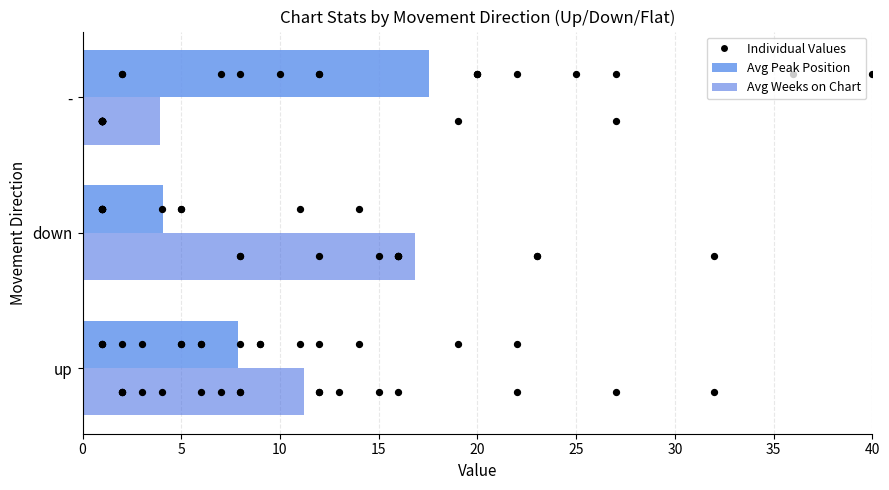

Which series contains the lowest Y value?

Avg Weeks on Chart